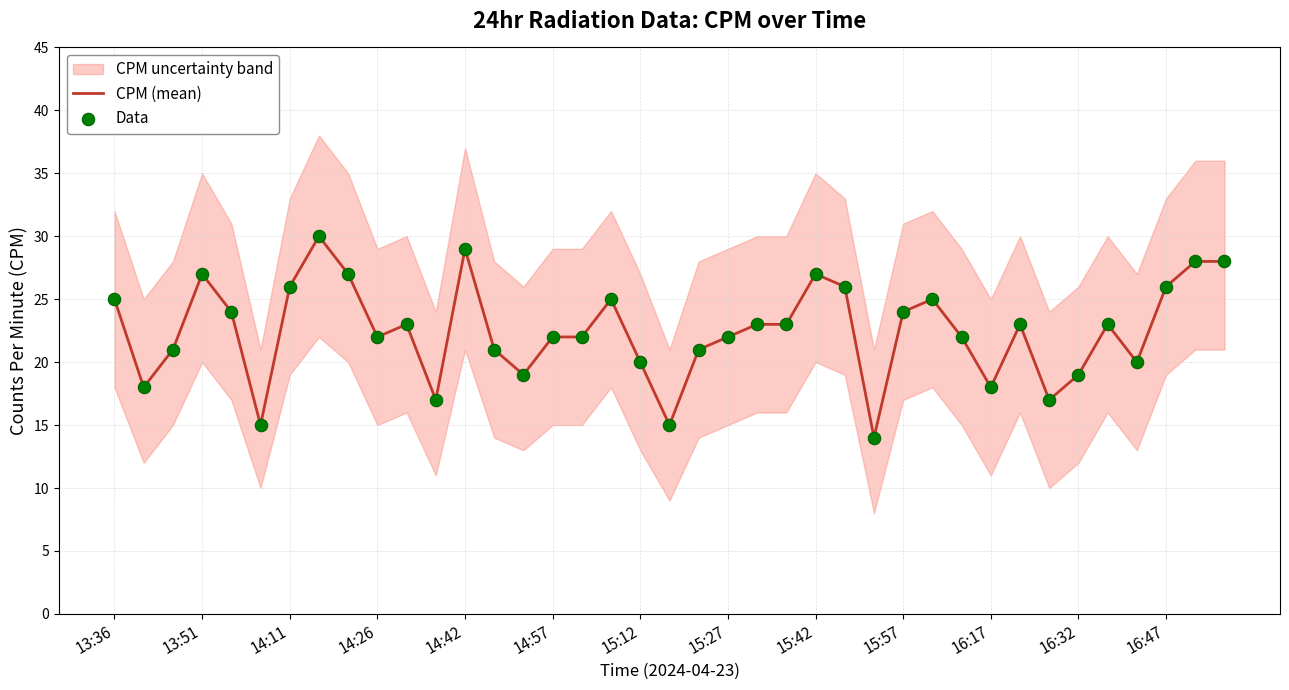

Which series has the largest total across all categories?

CPM (mean)